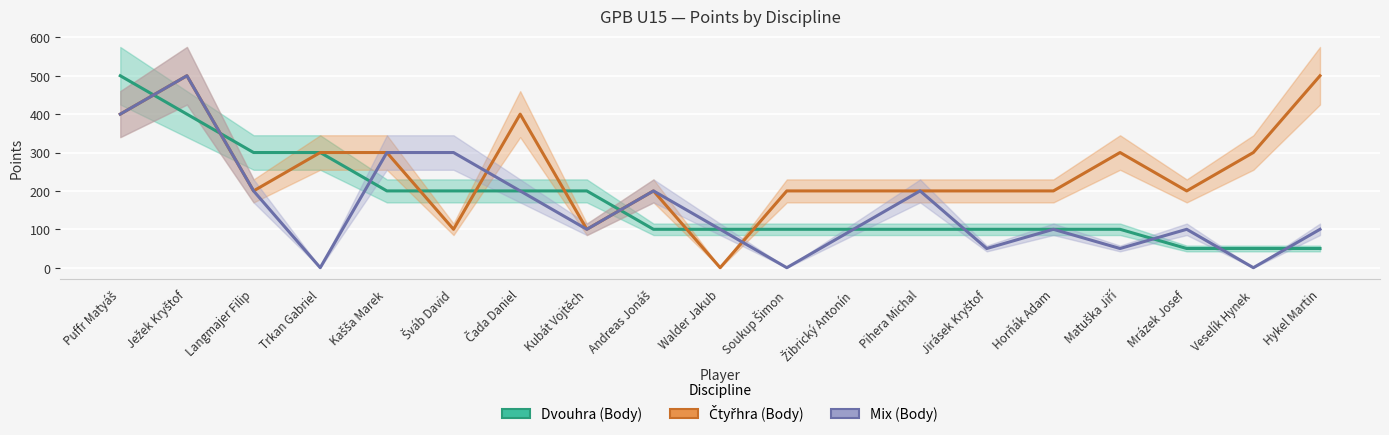

Where do Dvouhra (Body) and Mix (Body) first cross each other?

Puffr Matyáš and Ježek Kryštof